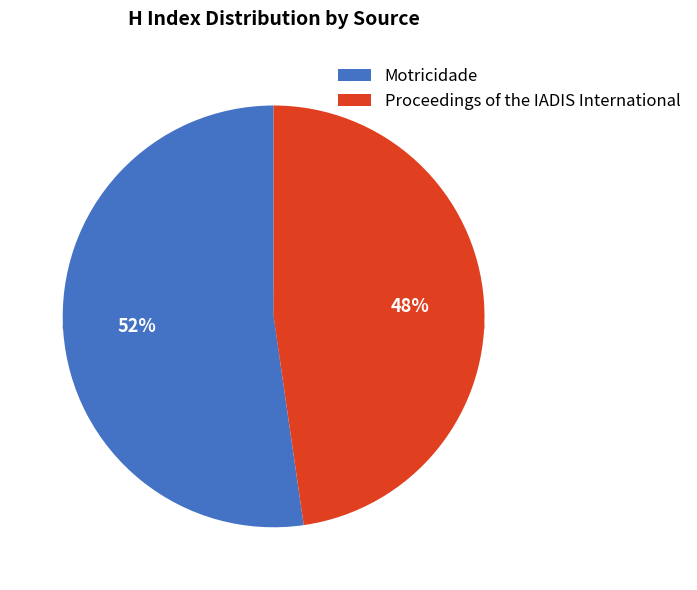

Rank the categories by value from highest to lowest.

Motricidade, Proceedings of the IADIS International